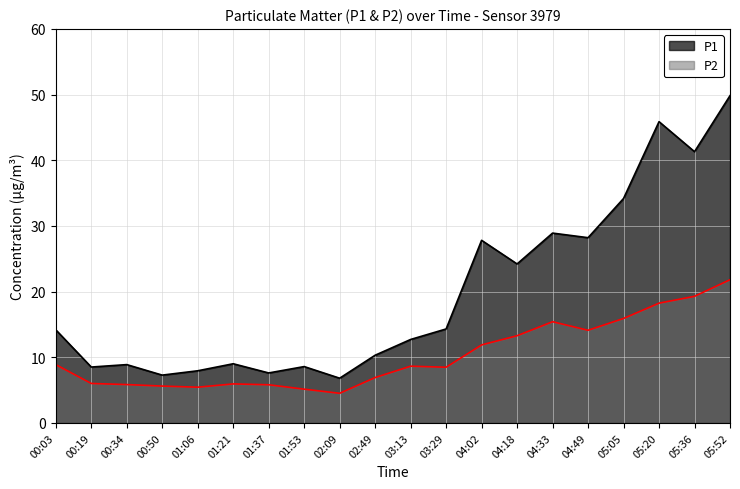

How many lines are shown in the chart?

2